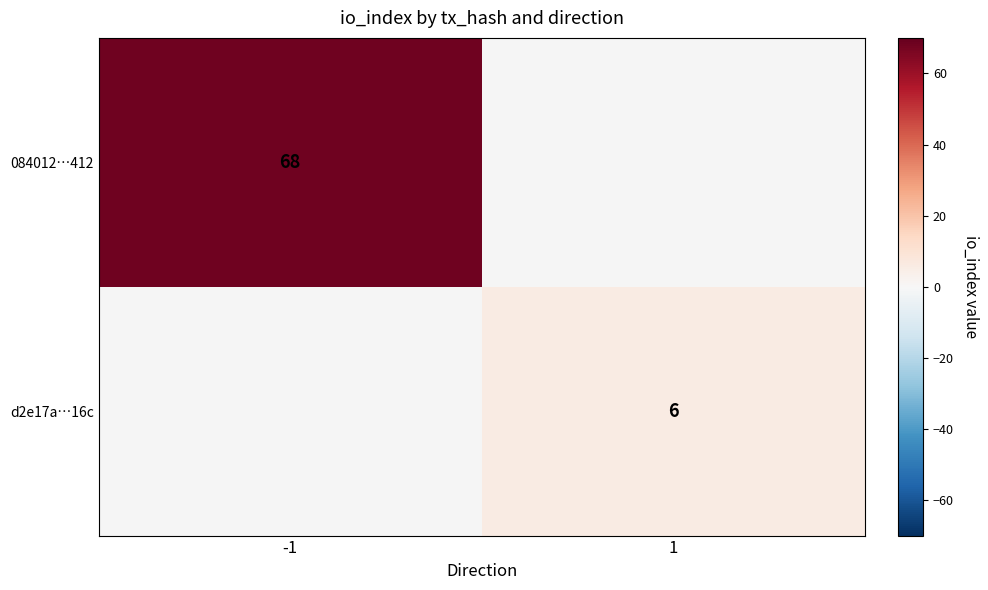

Is it true that d2e17a…16c equals 3 at 1?

False